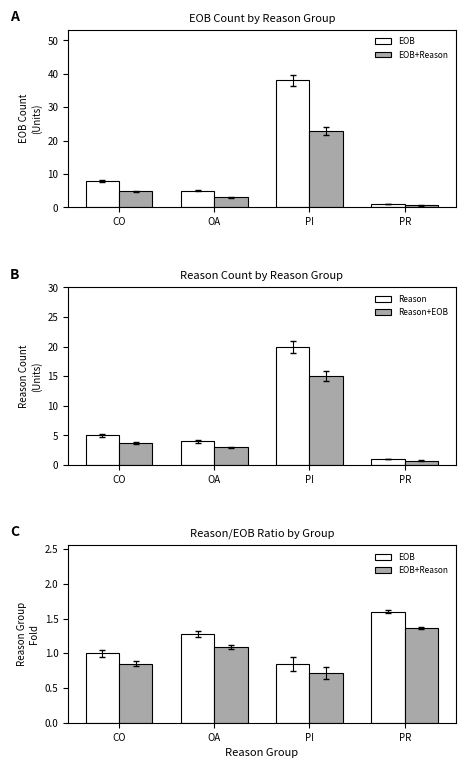

At which label is EOB+Reason closest to 1?

OA